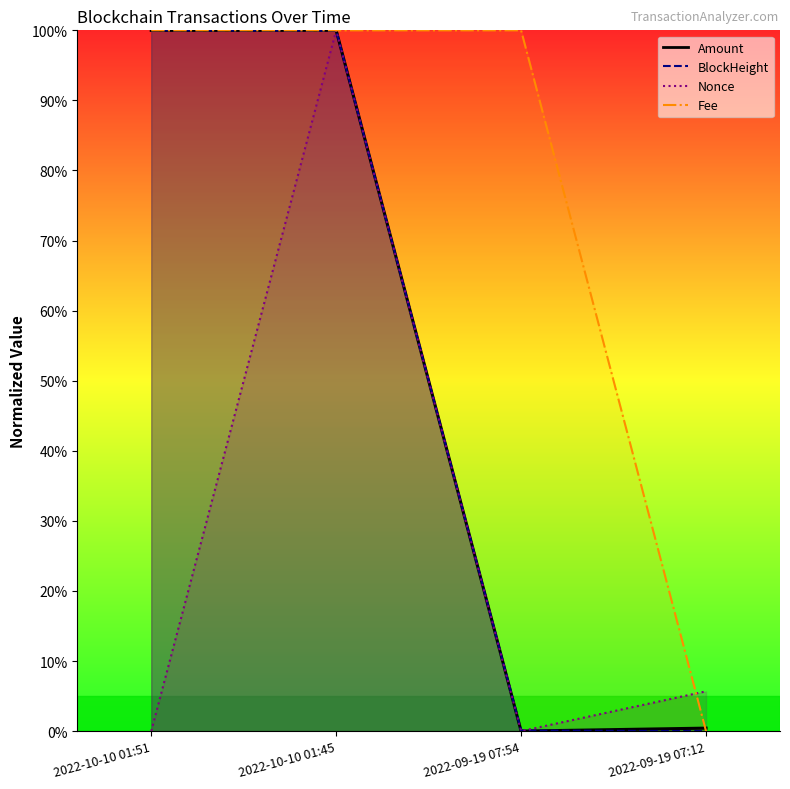

Does the chart have visible grid lines?

No